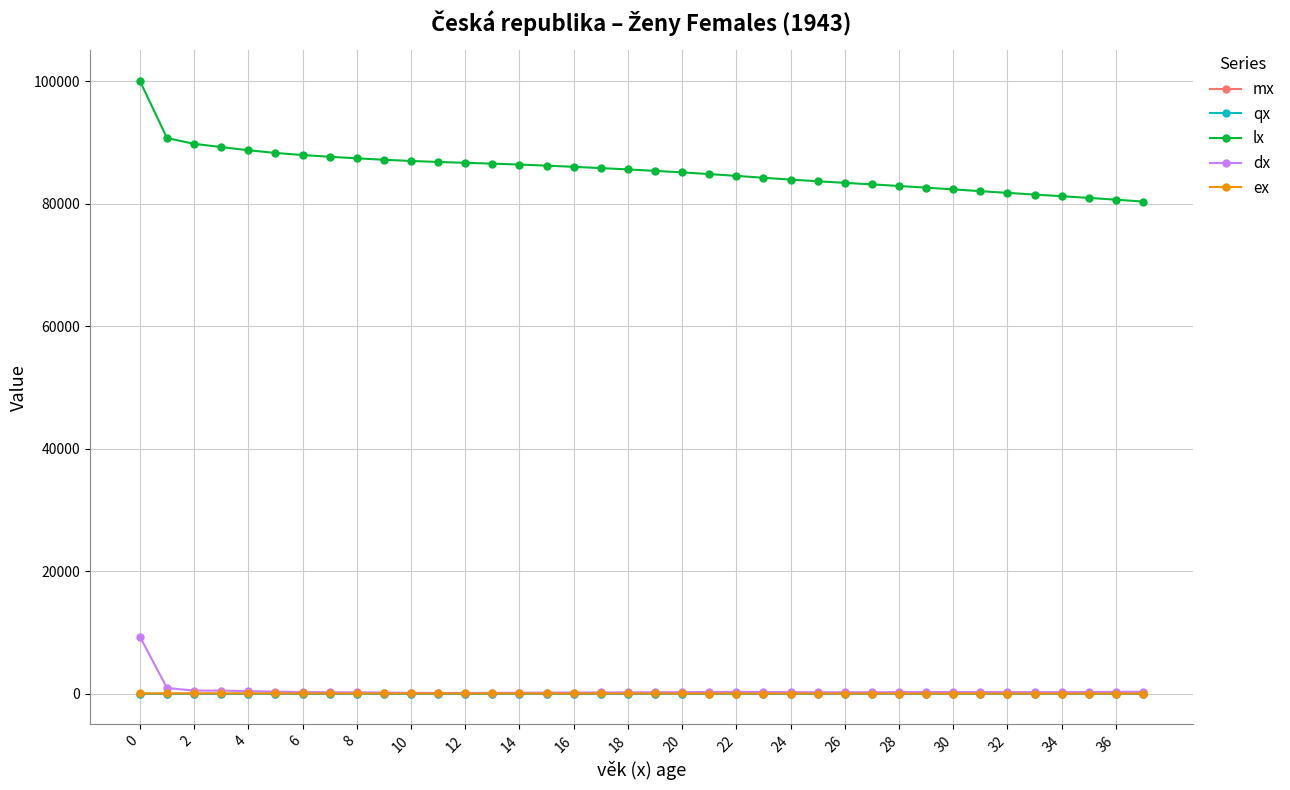

True or false: lx and qx cross at least once.

False